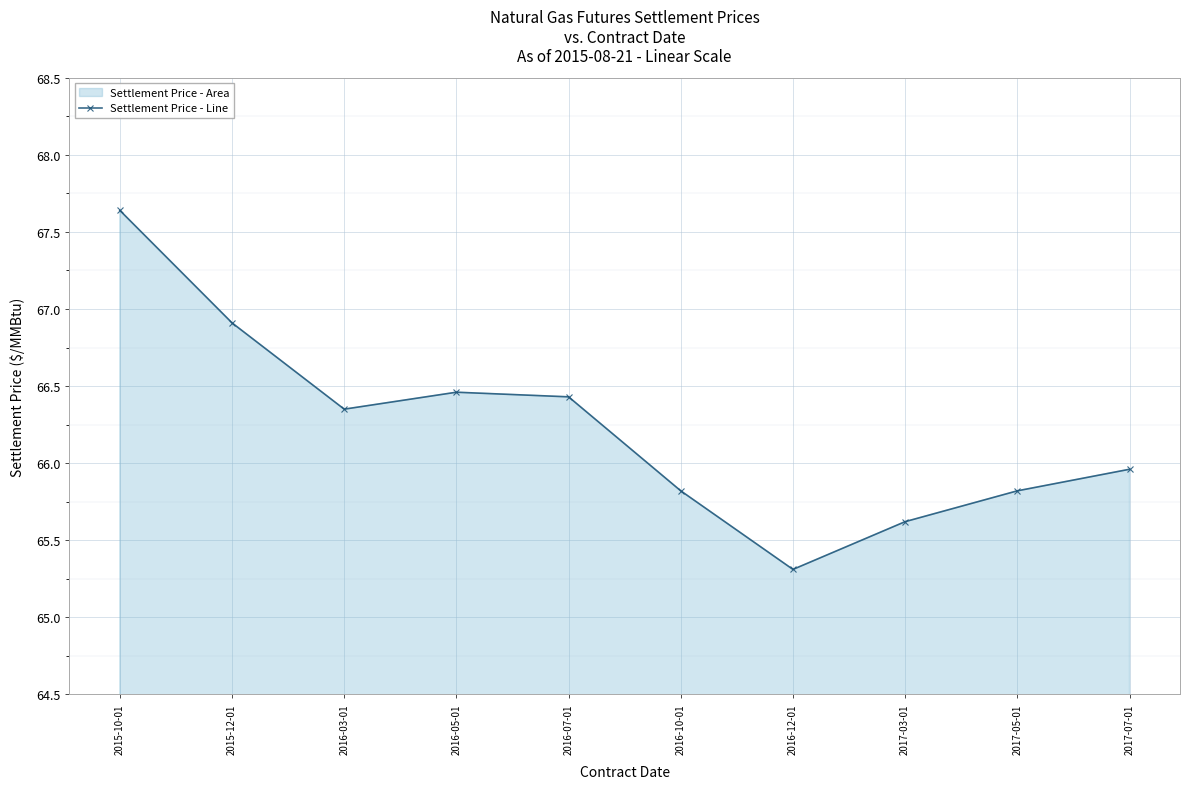

How many interior local peaks (higher than both neighbors) does the data have?

1